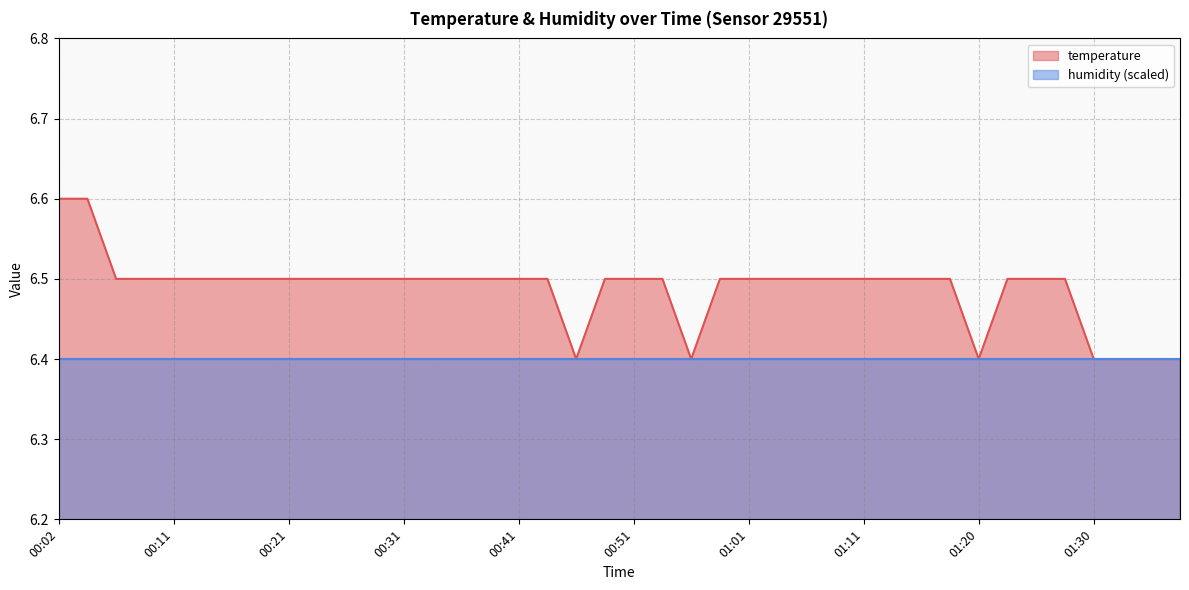

Between 01:03 and 01:13, which is larger?

01:03